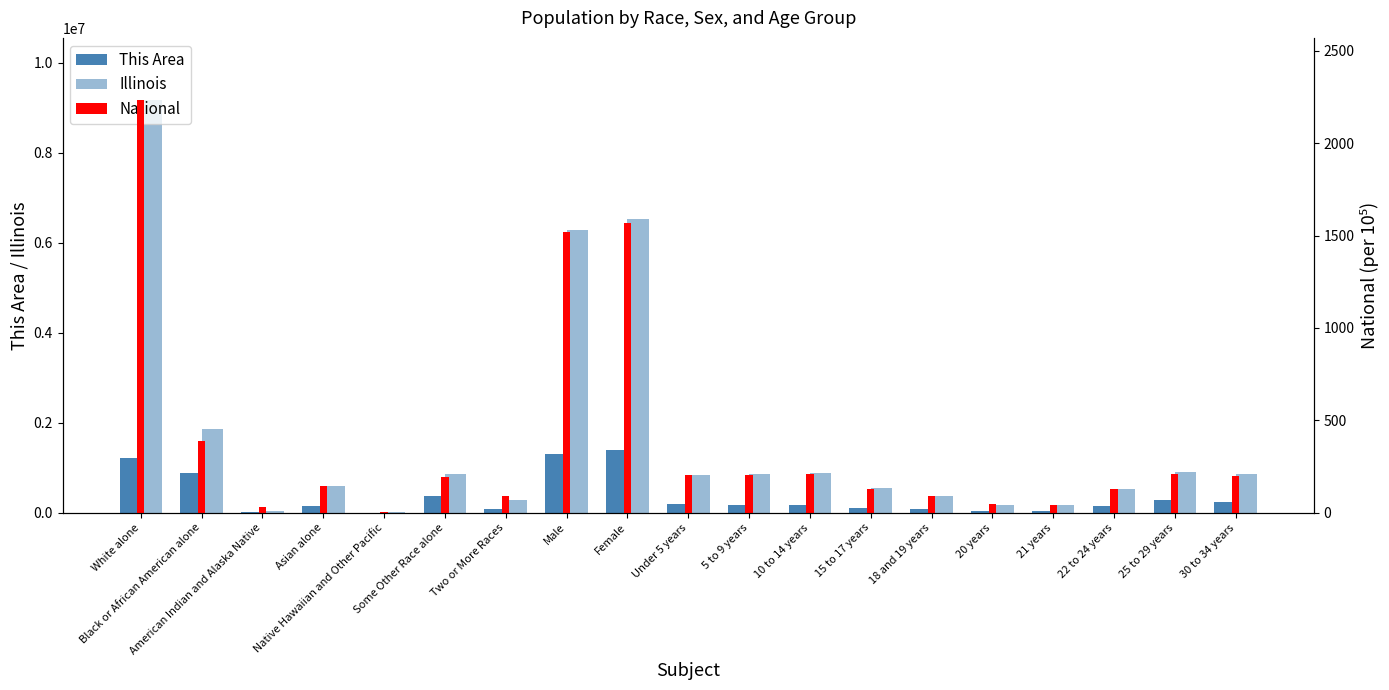

What is the approximate value of Illinois at Some Other Race alone?

861412.0